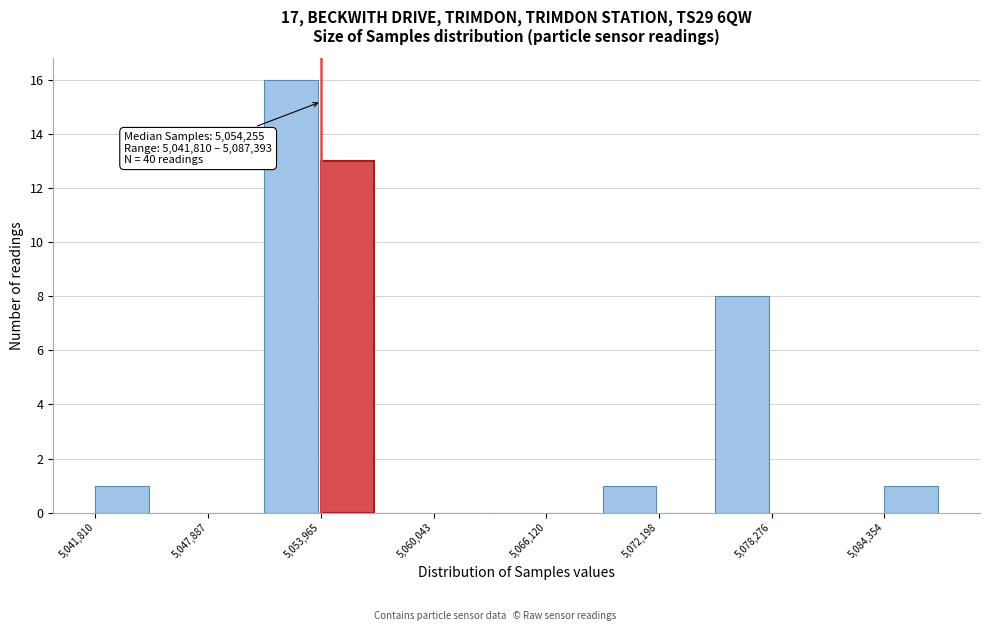

Around what value on the x-axis is the tallest bar? Give the approximate position of its centre, as read against the axis.

5052000